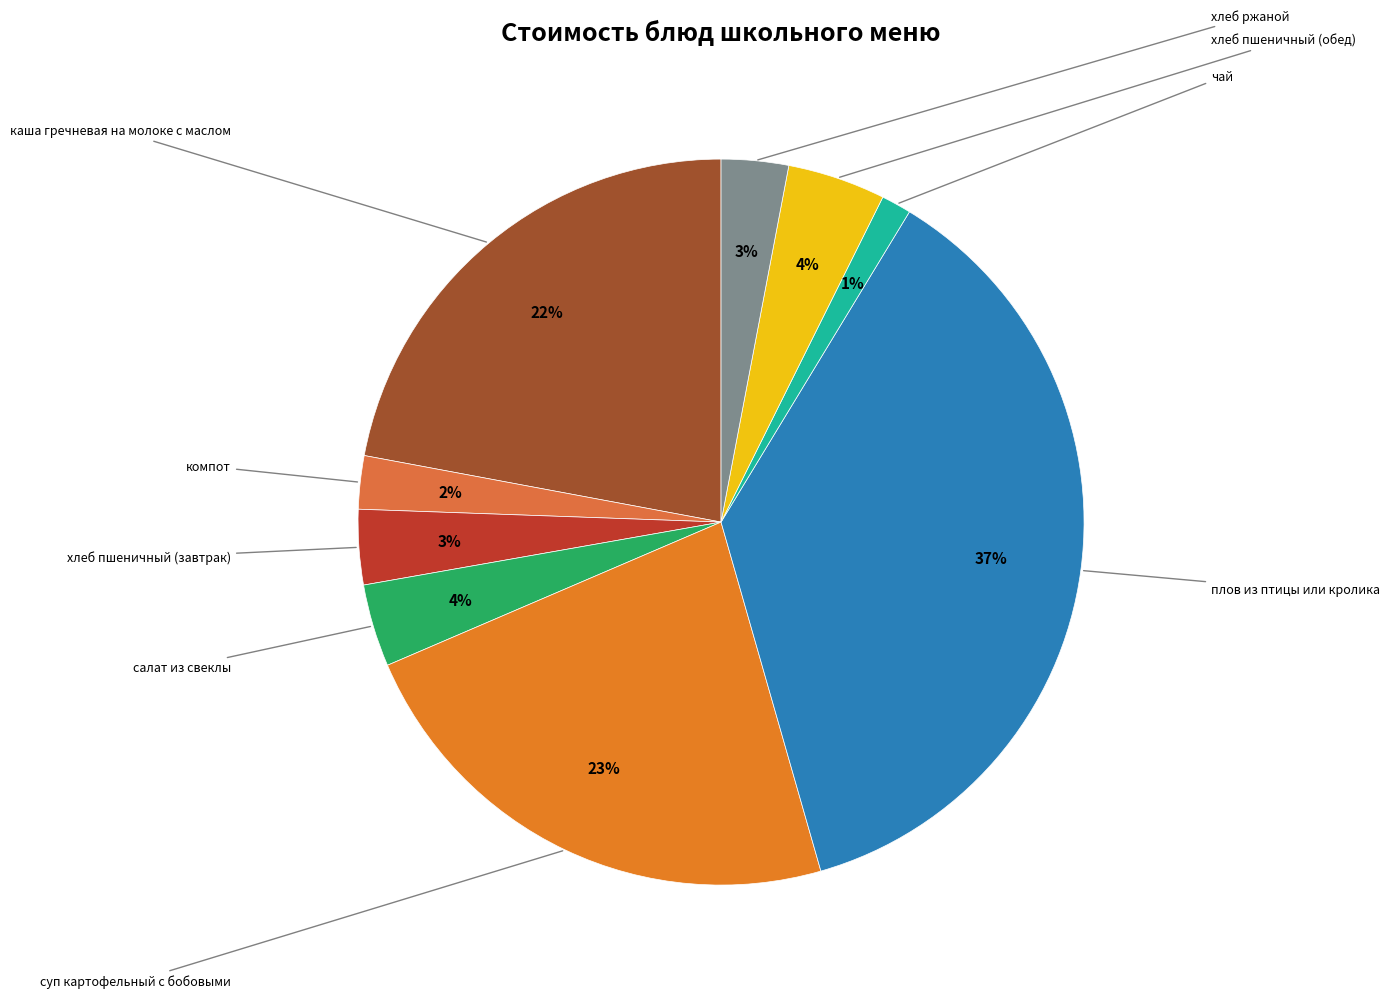

Rank the categories by value from highest to lowest.

плов из птицы или кролика, суп картофельный с бобовыми, каша гречневая на молоке с маслом, хлеб пшеничный (обед), салат из свеклы, хлеб пшеничный (завтрак), хлеб ржаной, компот, чай